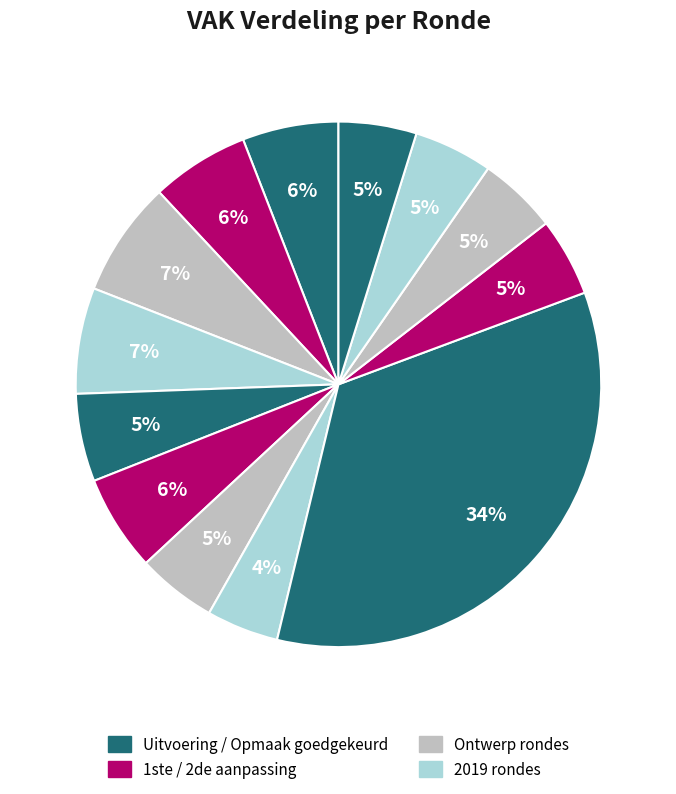

How many segments does this pie chart have?

13